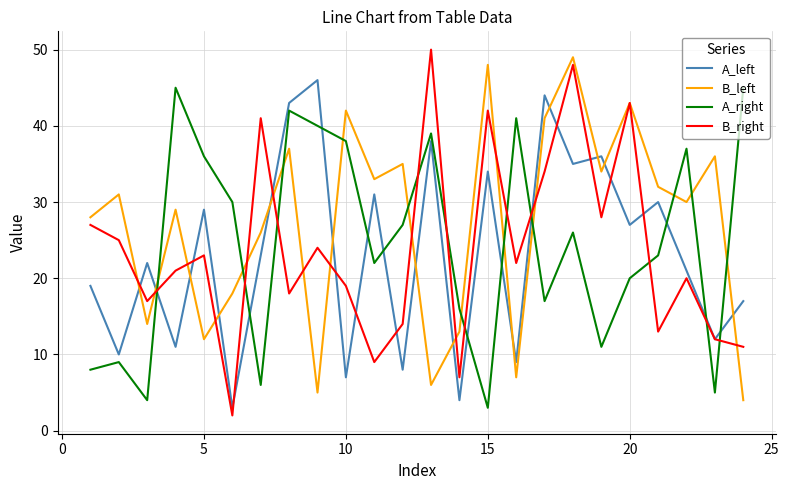

What is the difference between the second highest and second lowest values in the A_right series?

41